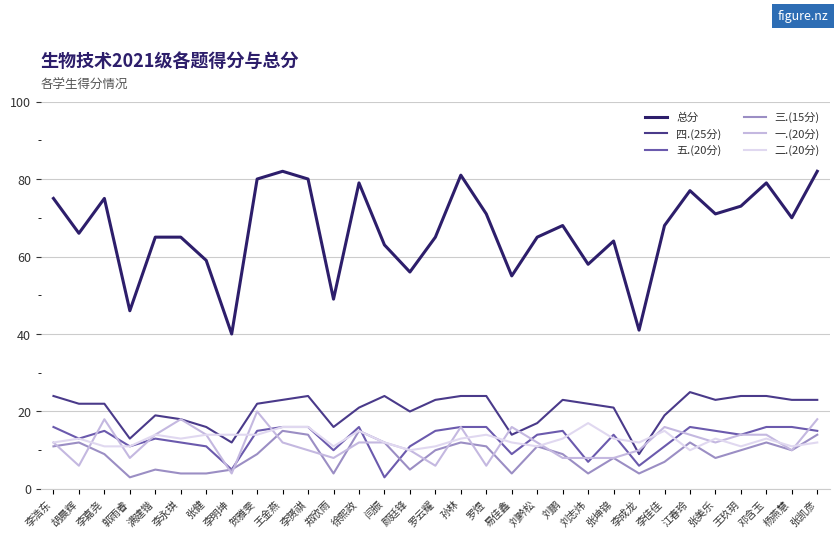

What position from the right is 王玖玥?

4